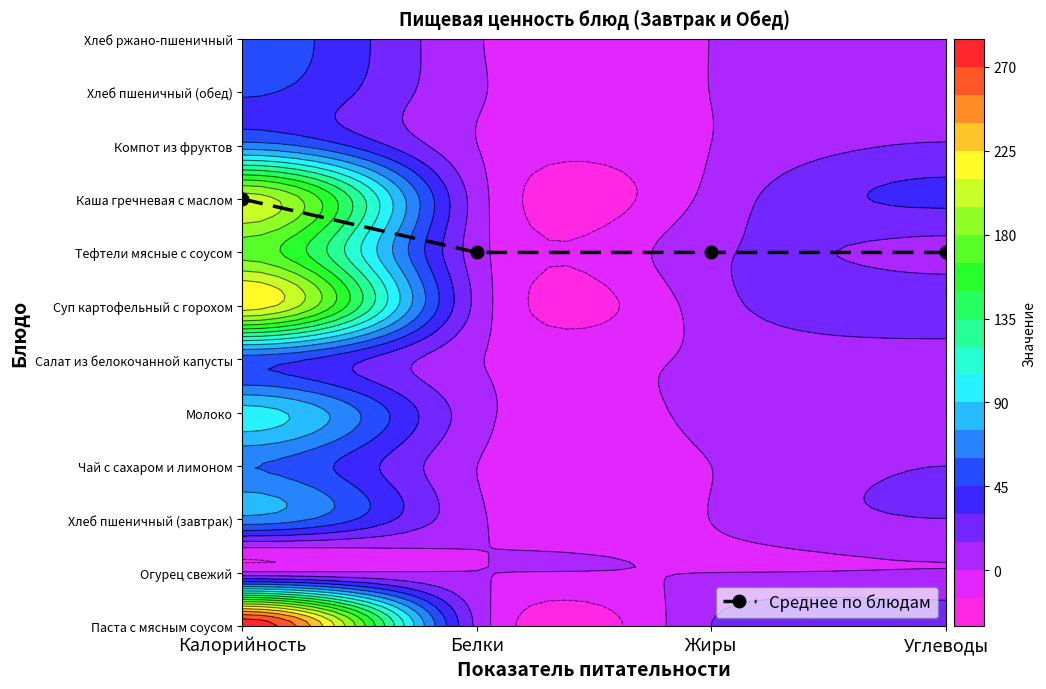

Is it true that the value at Жиры is 7?

True